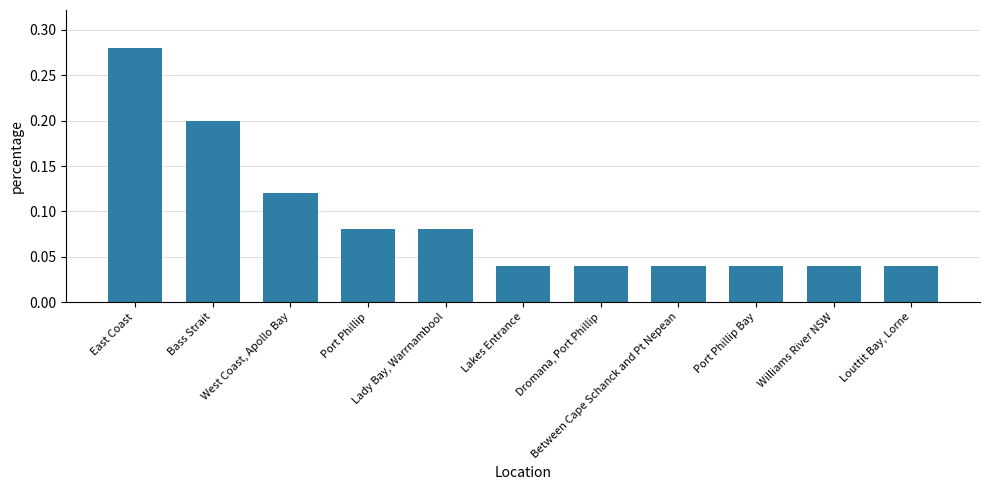

Does the chart contain any negative values?

No